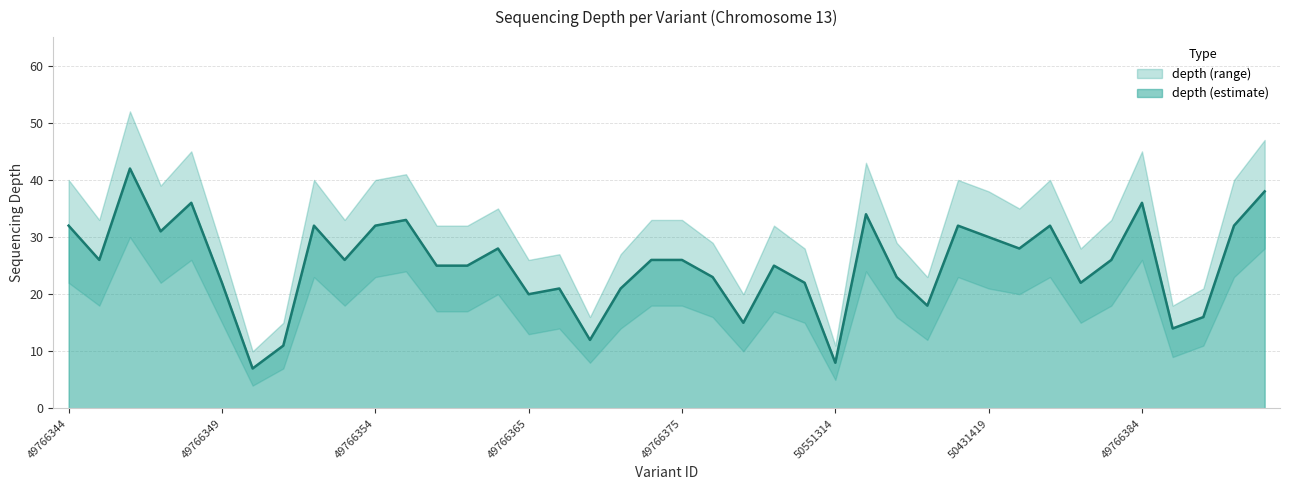

The depth (estimate) series shows 8 at 50551314. True or false?

True